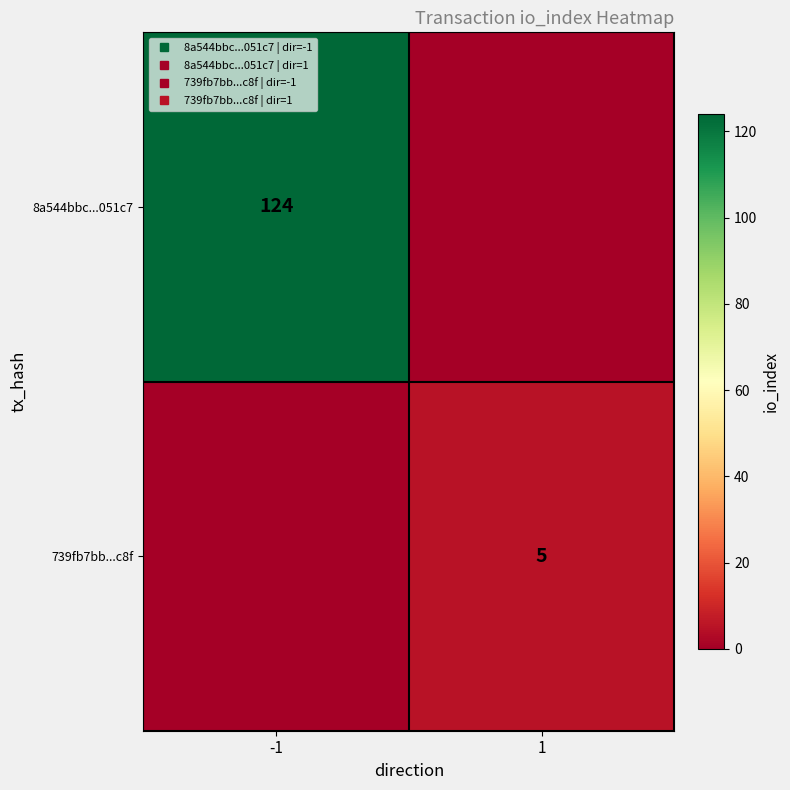

At which category does the chart reach its minimum across all series?

1